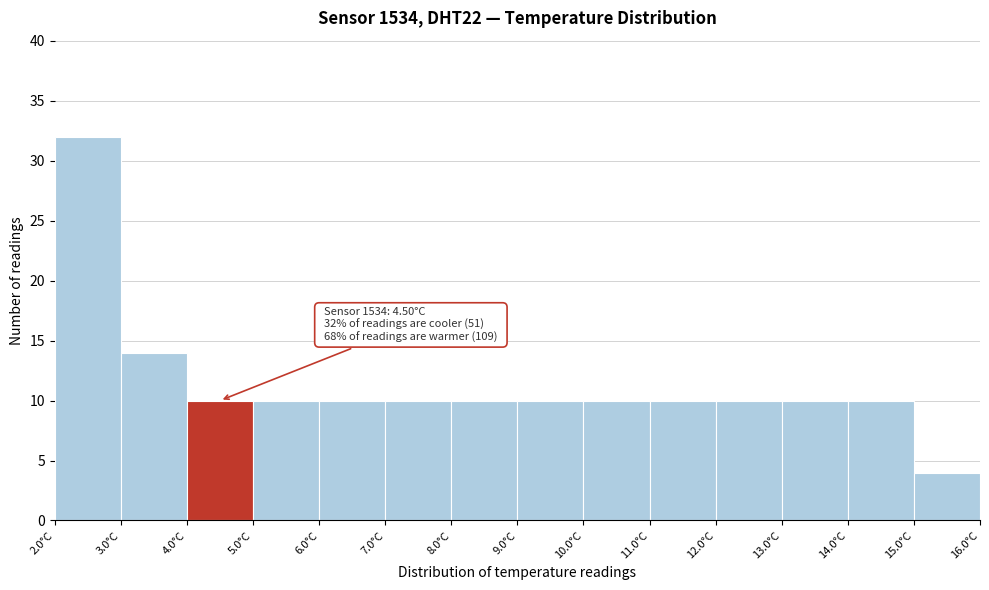

Which range on the x-axis has the tallest bar?

2 to 3